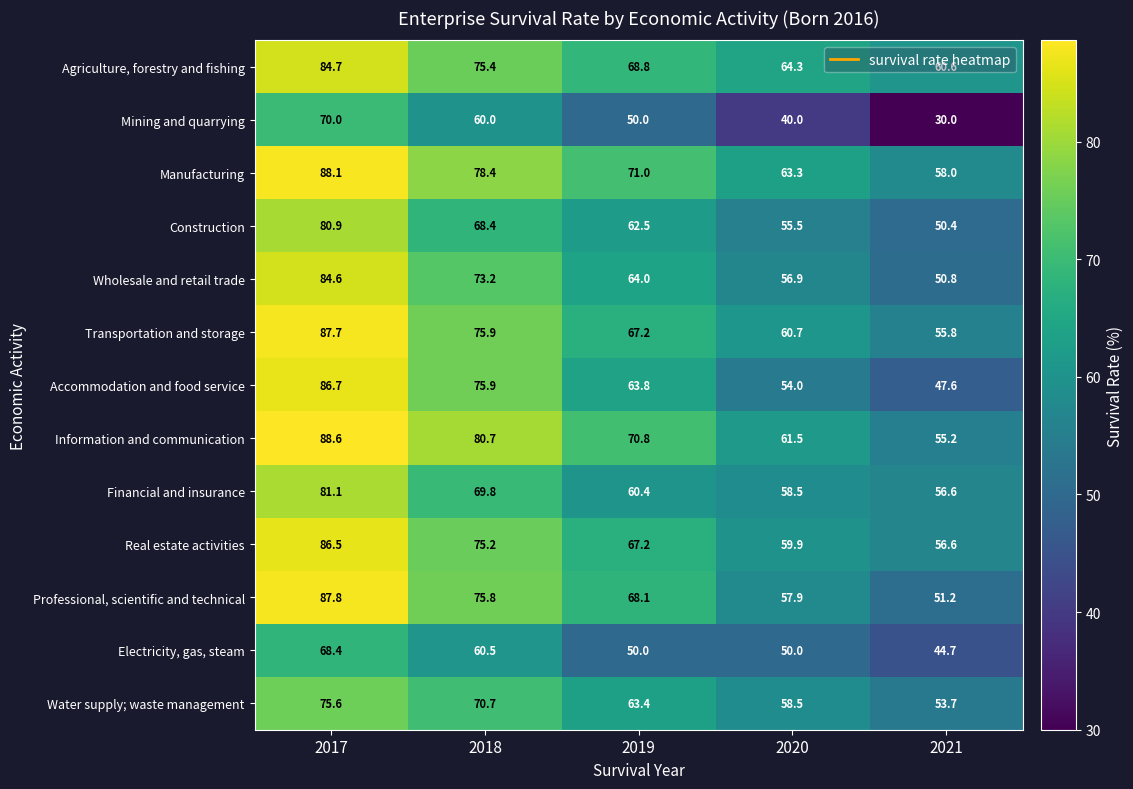

List the labels in order of Accommodation and food service value, smallest first.

2021, 2020, 2019, 2018, 2017